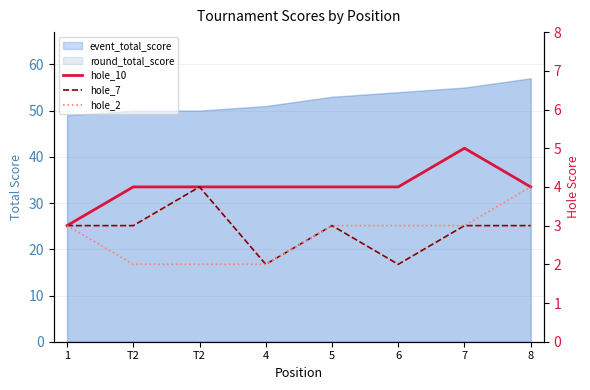

True or false: hole_10 and hole_2 cross at least once.

False